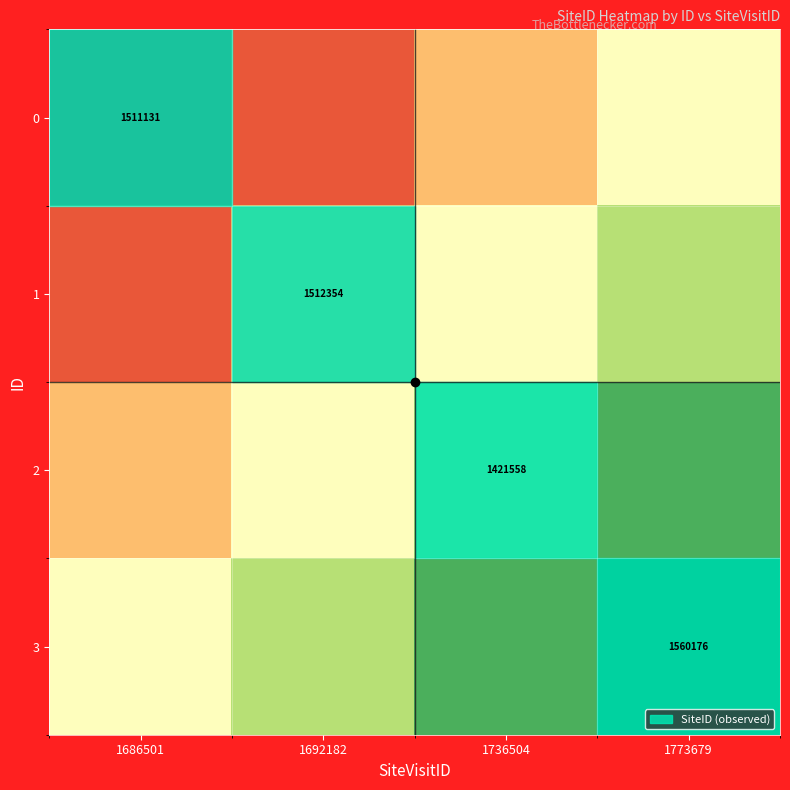

Is the value of 2 at 1736504 greater than the value of 1 at 1692182?

No